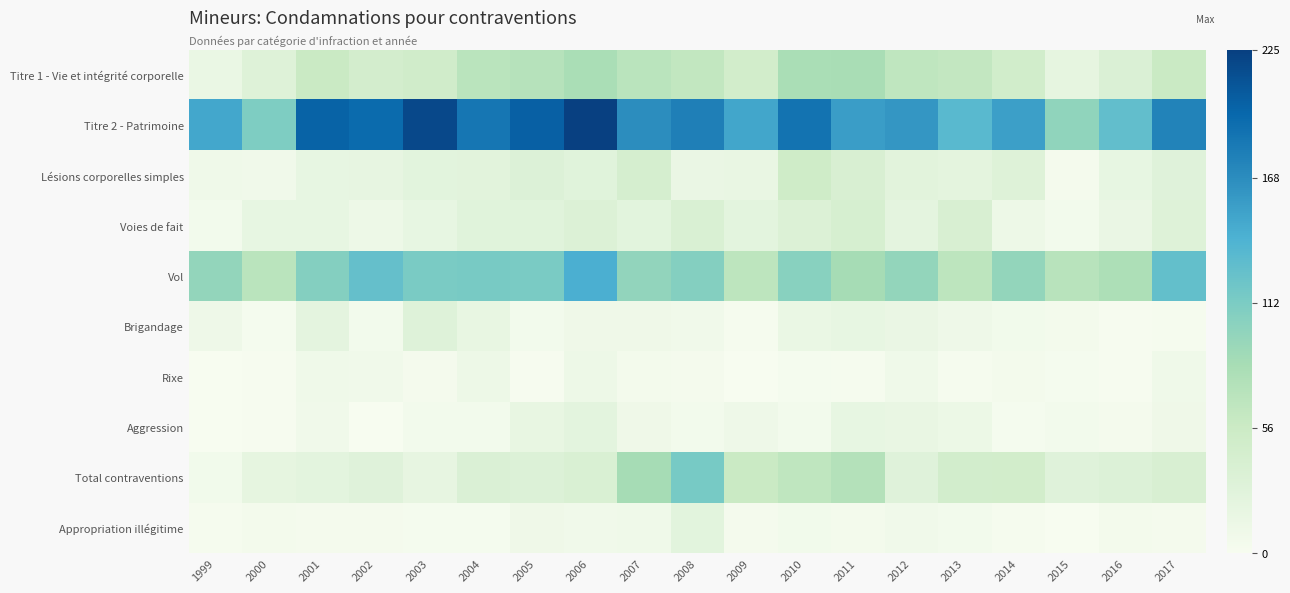

How many series are shown in this chart?

10